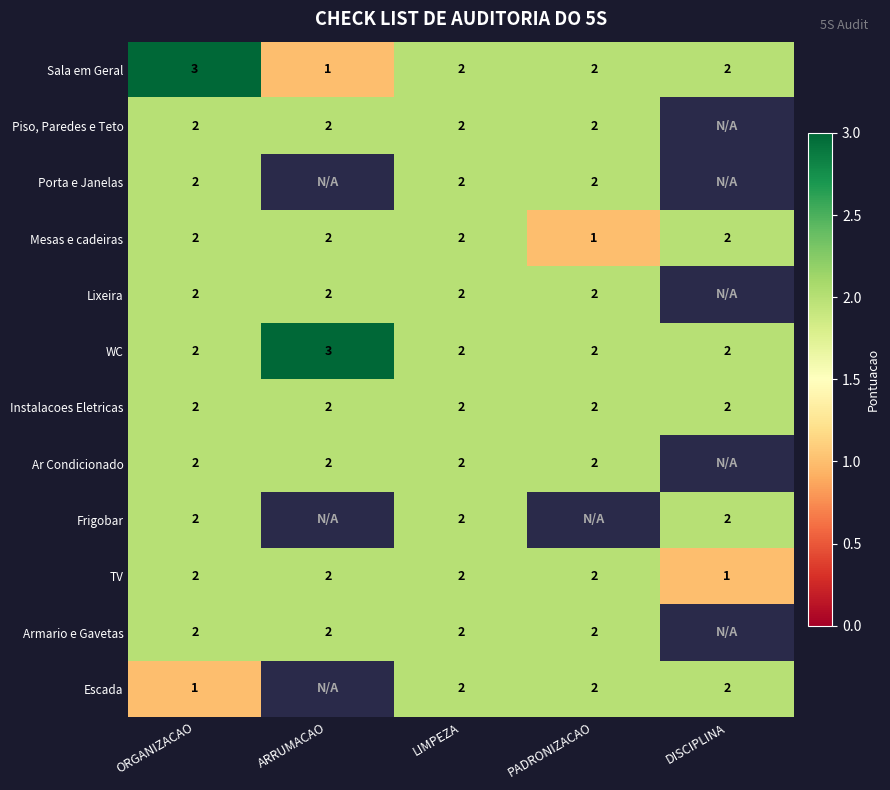

The Lixeira series shows 2 at PADRONIZACAO. True or false?

True